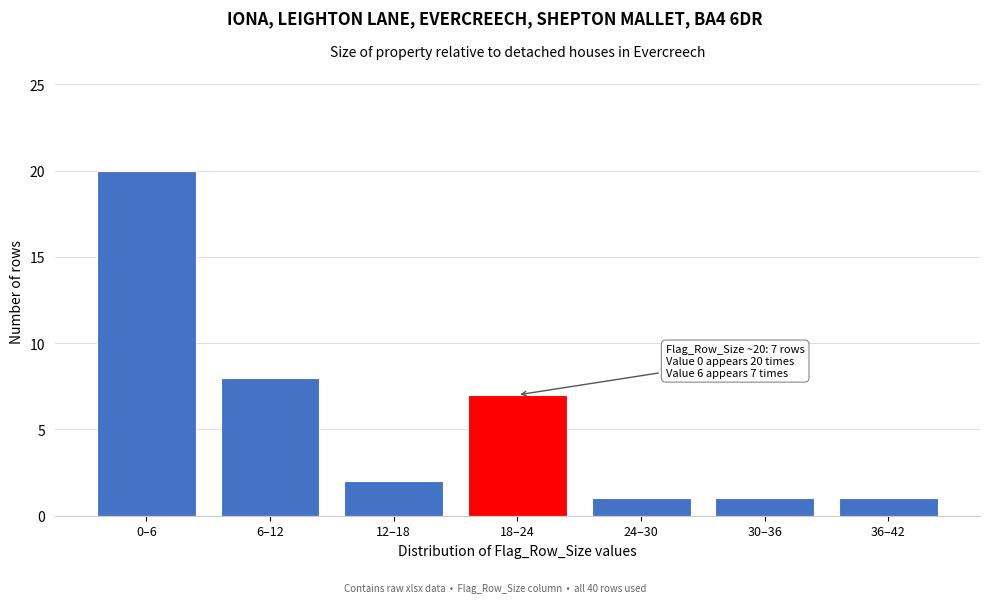

Reading right to left, list all the values displayed in this chart.

1	1	1	7	2	8	20